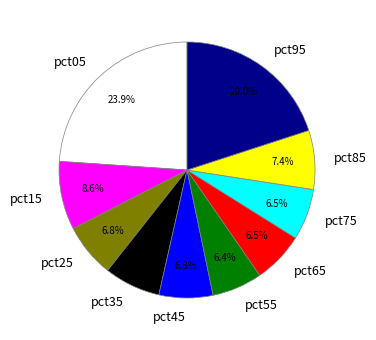

To the nearest percent, what portion does pct35 represent?

7%